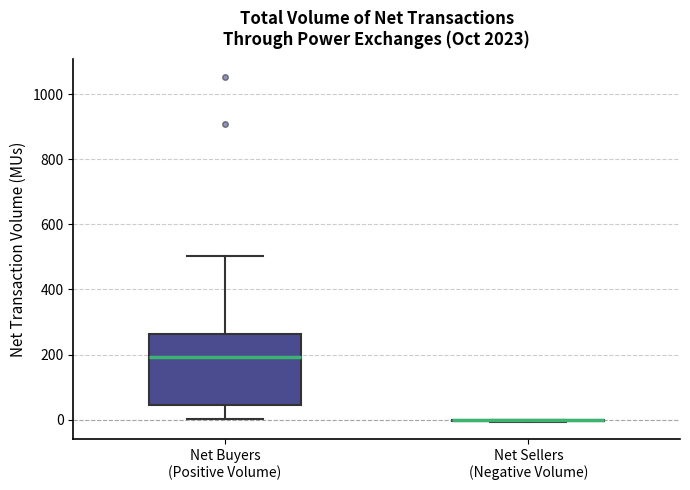

Reading left to right, read every box against the y-axis: the position of its median line, the range the box covers, and the ends of its whiskers. The values are not printed on the chart, so give them approximately, as read against the axis.

Net Buyers (Positive Volume): median 200, box 40 to 260, whiskers 0 to 500
Net Sellers (Negative Volume): box collapsed to a line at 0, whiskers 0 to 0